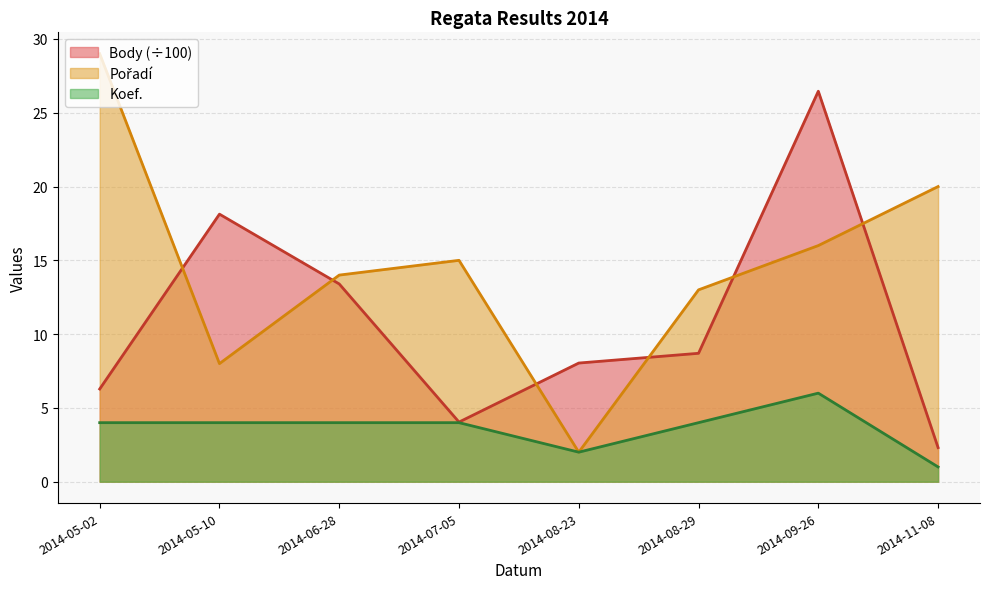

Where is Koef. nearest to the value 3?

2014-05-02